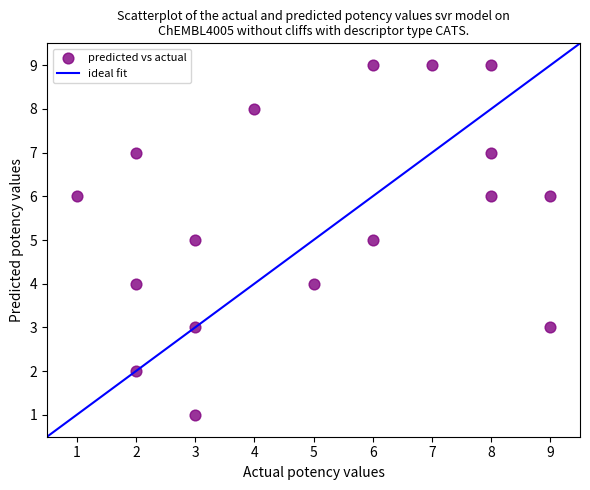

List the coordinates of all points as (Y, X) pairs, reading left to right.

(6, 1)  (7, 2)  (4, 2)  (2, 2)  (5, 3)  (1, 3)  (3, 3)  (8, 4)  (4, 5)  (5, 6)  (9, 6)  (9, 7)  (6, 8)  (7, 8)  (9, 8)  (6, 9)  (3, 9)